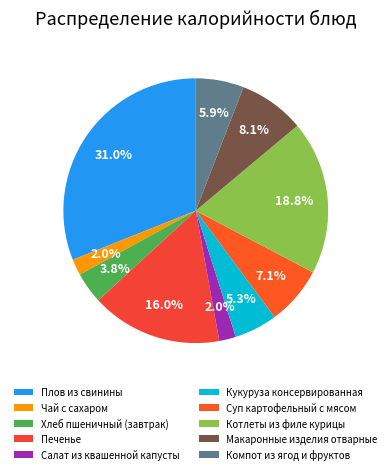

To the nearest percent, what percentage of the pie is Компот из ягод и фруктов?

6%